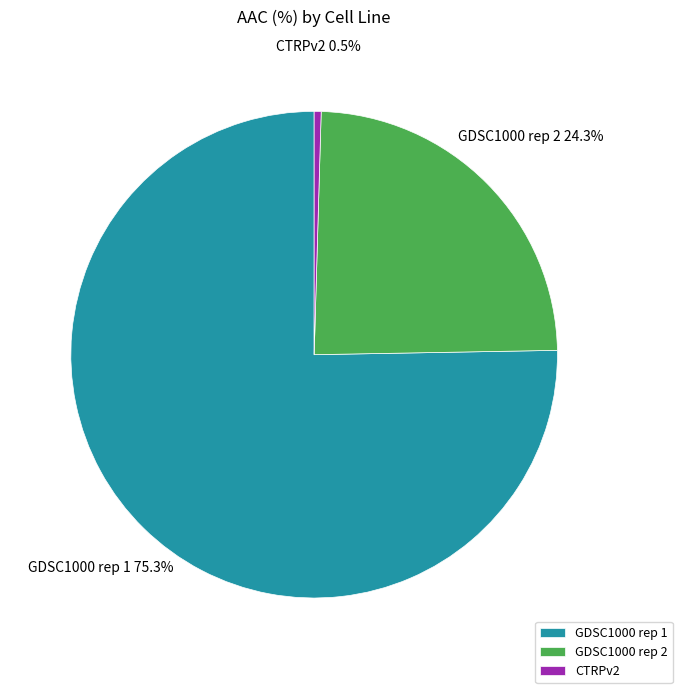

Between CTRPv2 and GDSC1000 rep 1, which is larger?

GDSC1000 rep 1